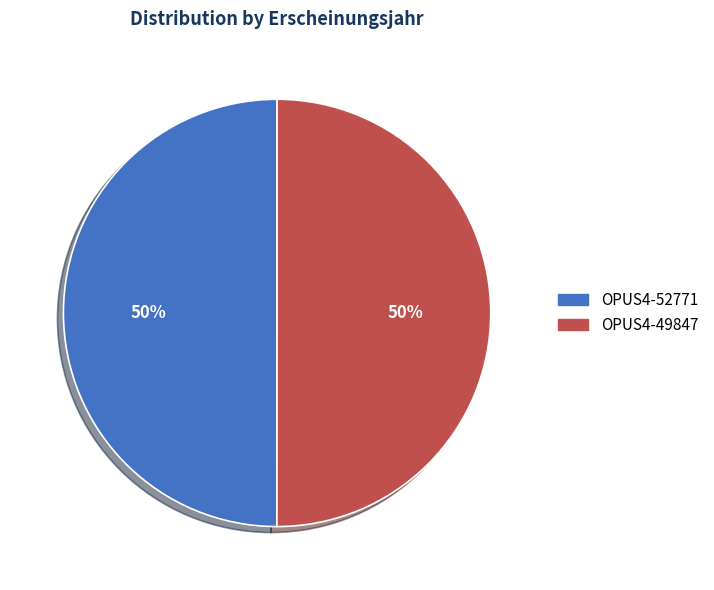

Approximately how many times larger is the value at OPUS4-52771 compared to OPUS4-49847?

1.0